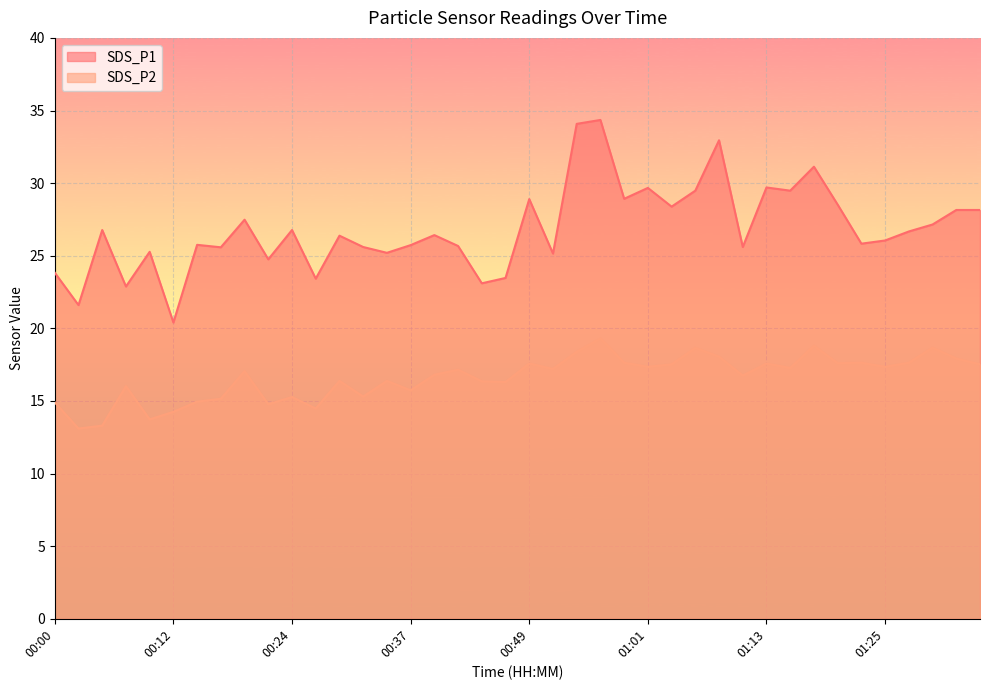

What is the difference between the SDS_P1 values at 00:54 and 00:19?

6.6